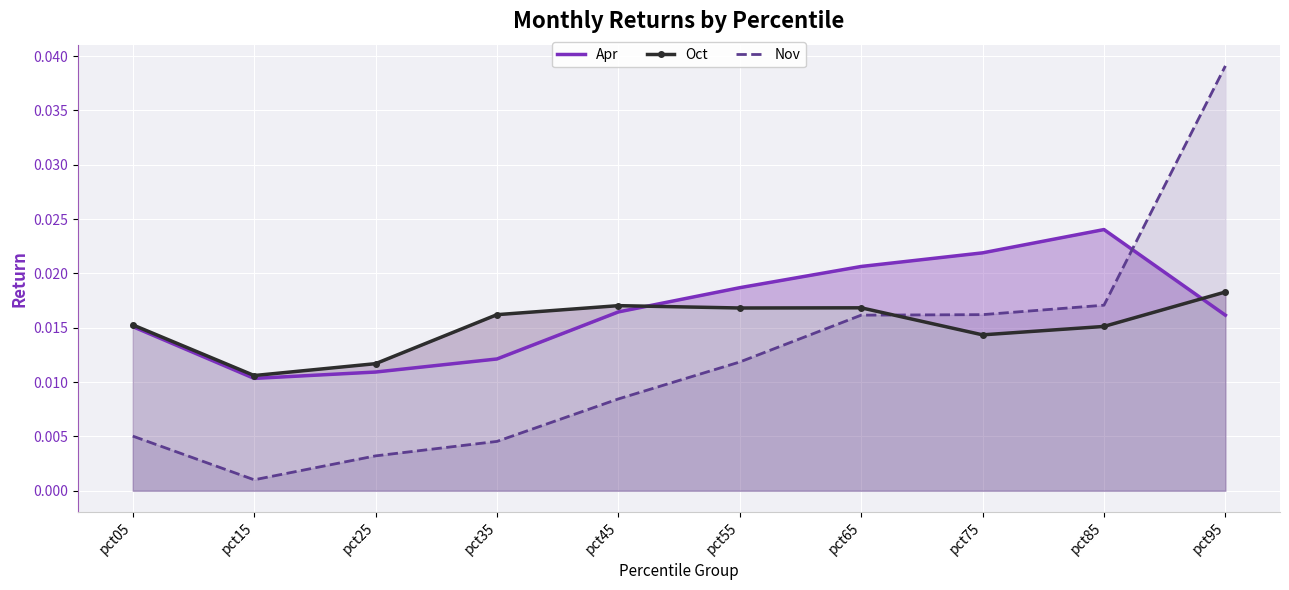

What are all the series names shown in the legend?

Apr, Oct, Nov